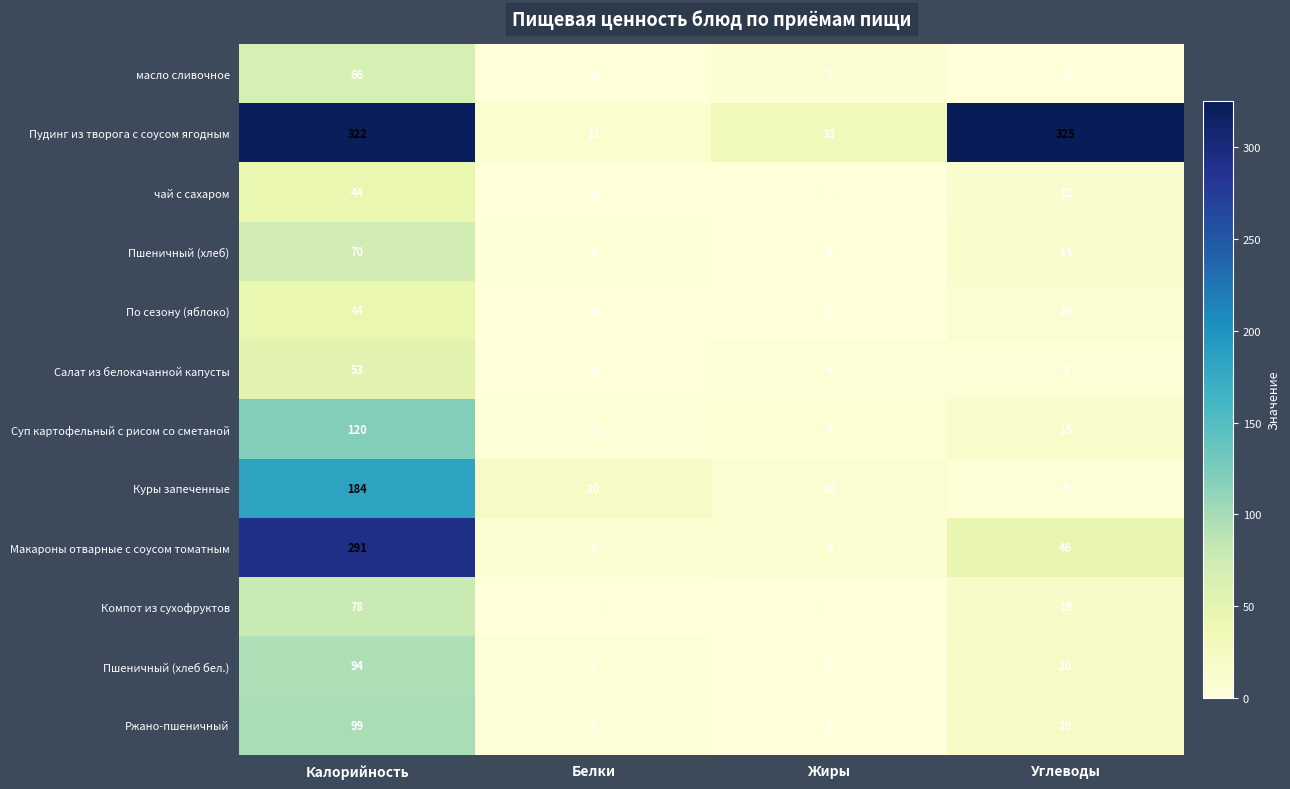

Read the Ржано-пшеничный value at Углеводы.

20